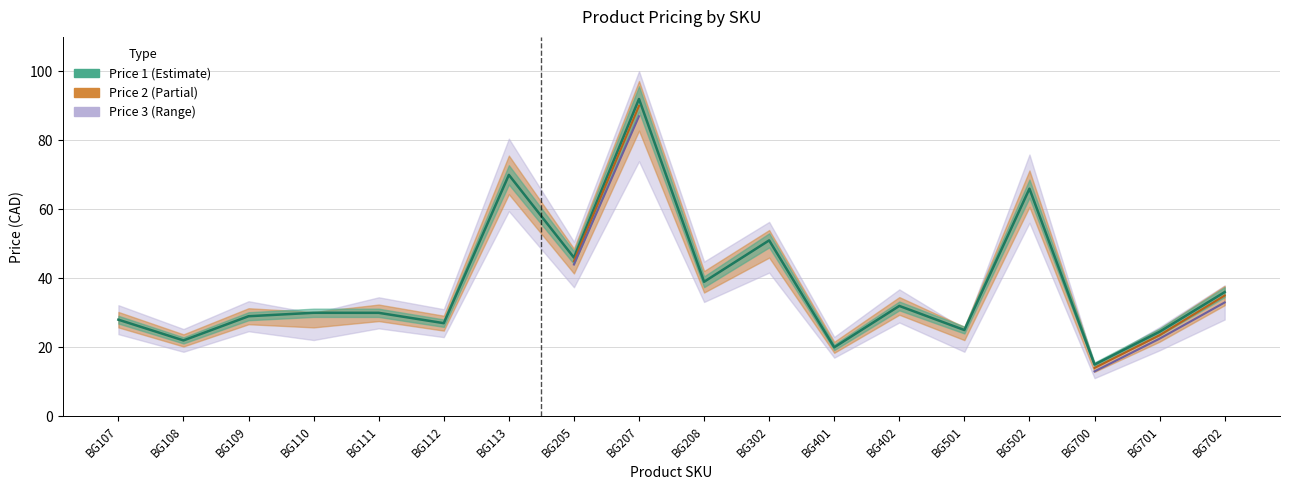

How many data points does each series have?

18